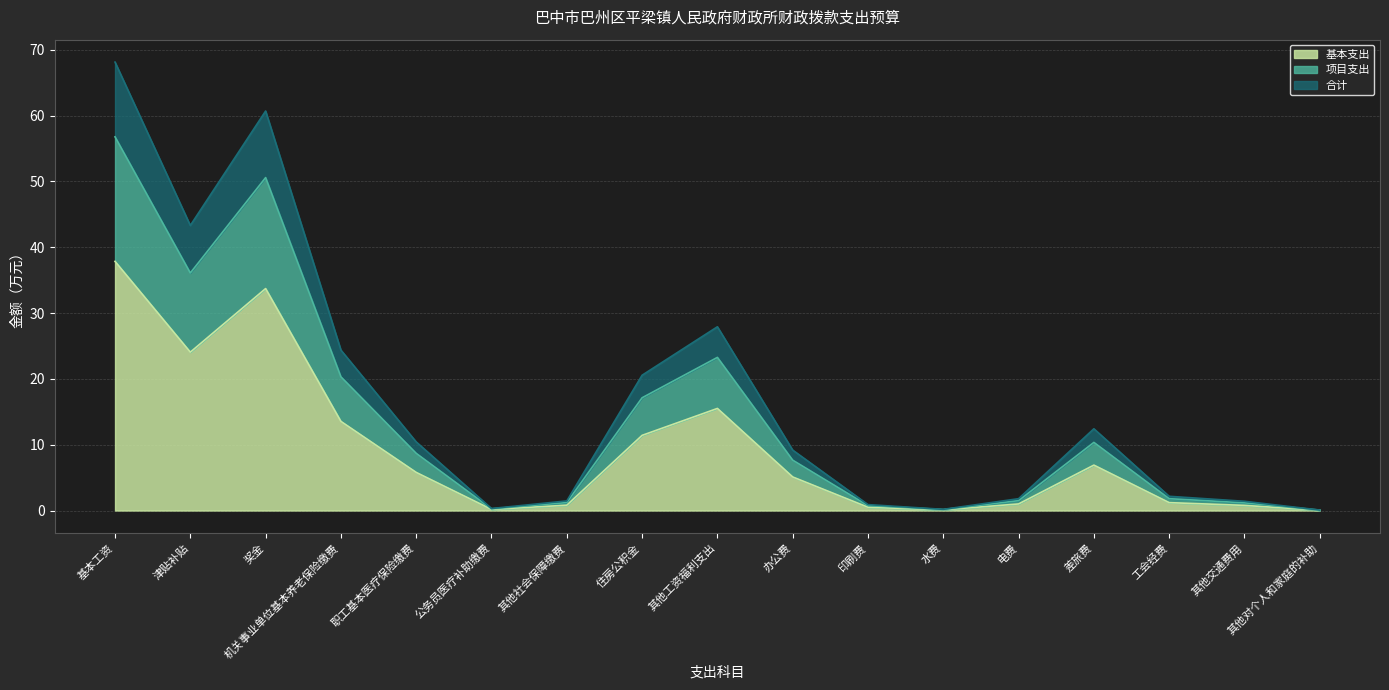

What is the sum of all 合计 values?

285.3